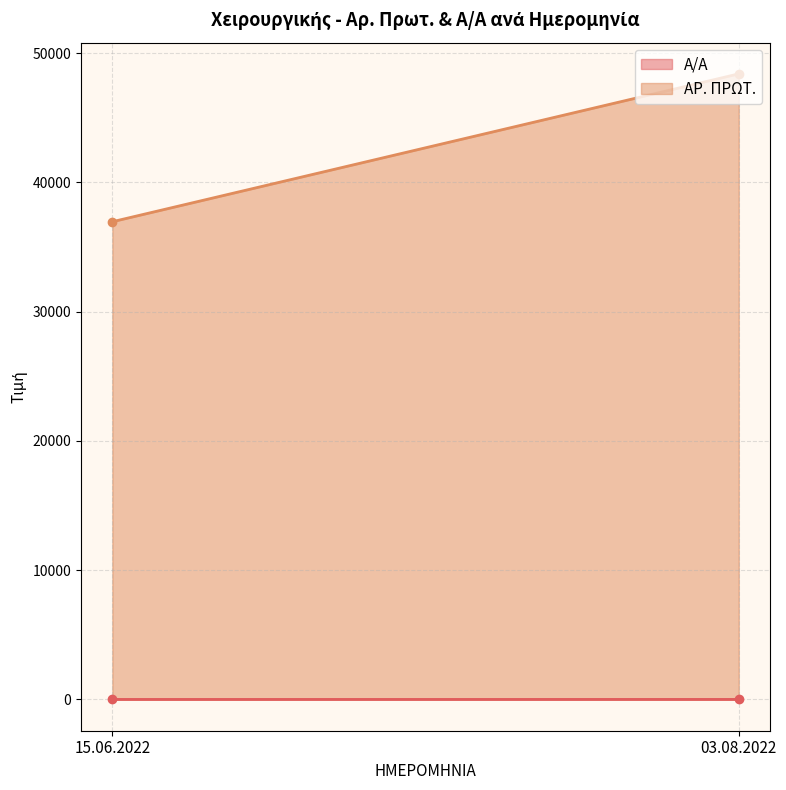

Is the value of ΑΡ. ΠΡΩΤ. at 03.08.2022 greater than the value of Α/Α at 15.06.2022?

Yes